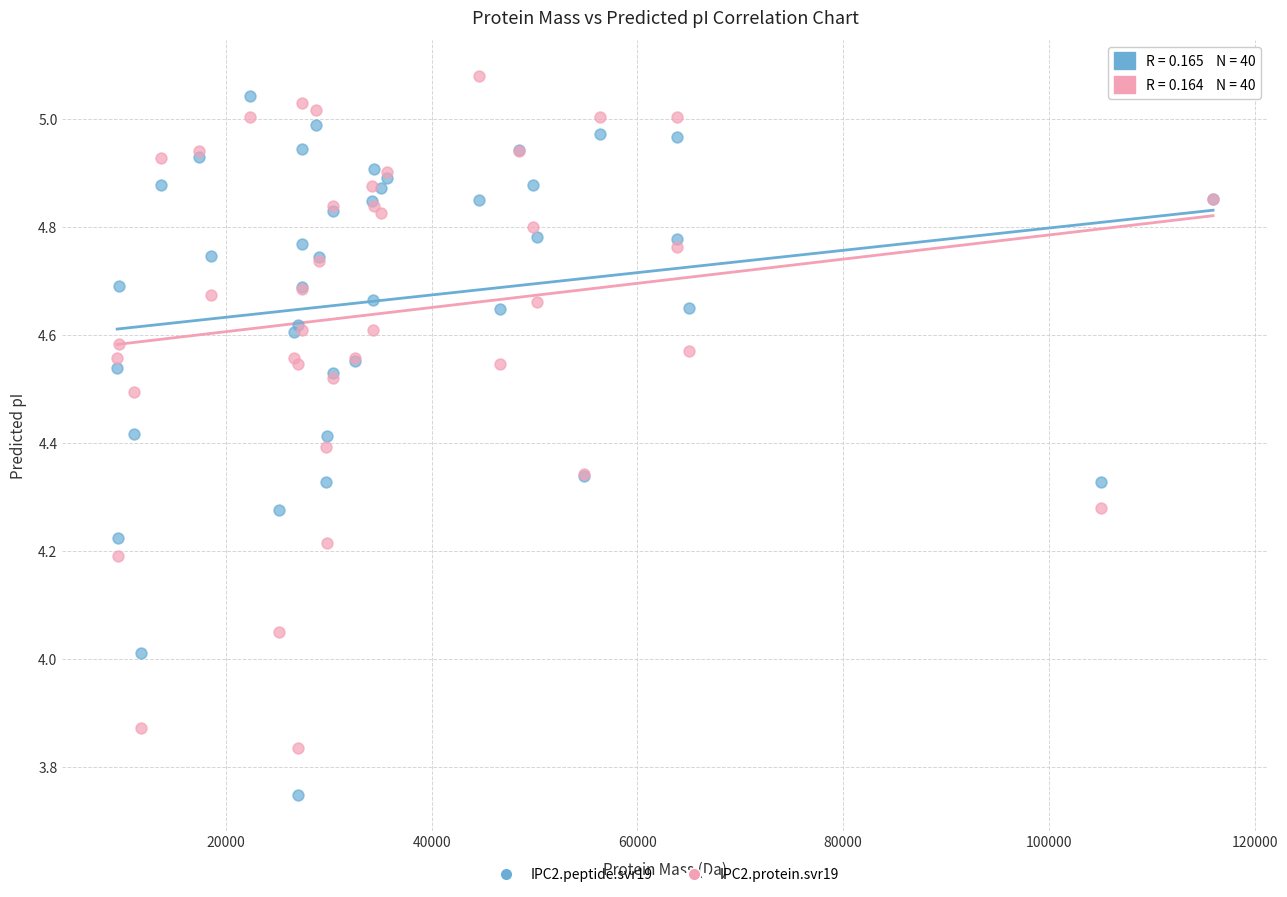

Which series reaches the minimum Y coordinate?

IPC2.peptide.svr19